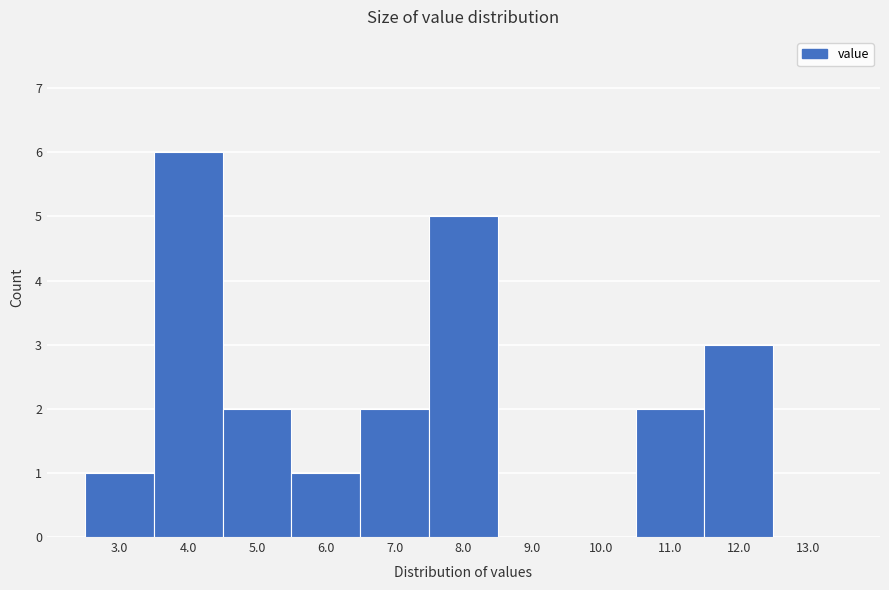

Reading right to left, transcribe all the data shown in this chart.

13.0=0	12.0=3	11.0=2	10.0=0	9.0=0	8.0=5	7.0=2	6.0=1	5.0=2	4.0=6	3.0=1